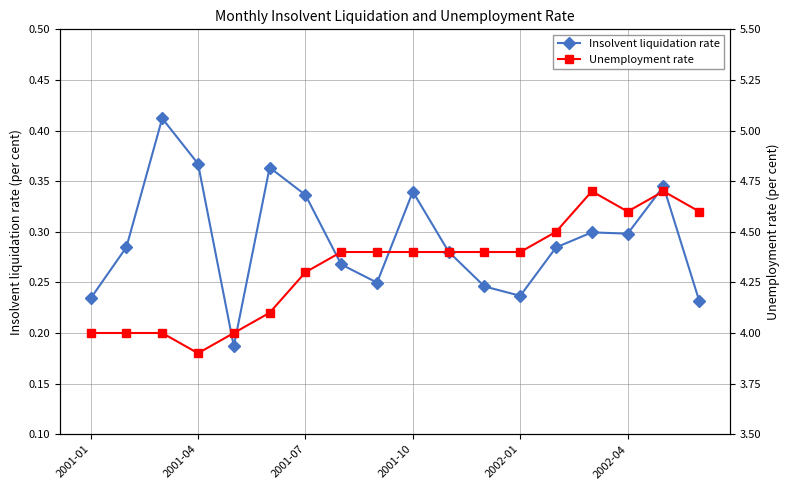

True or false: Insolvent liquidation rate and Unemployment rate cross at least once.

False